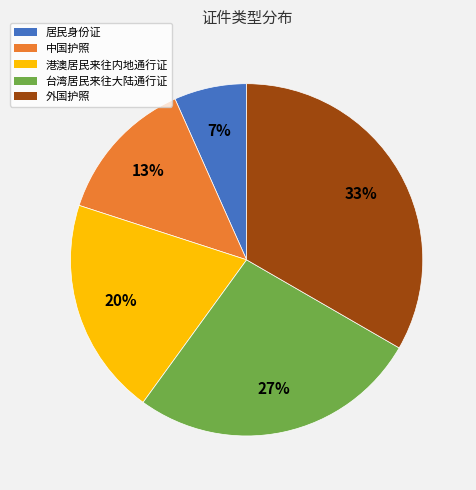

To the nearest percent, what is the average slice percentage?

20%